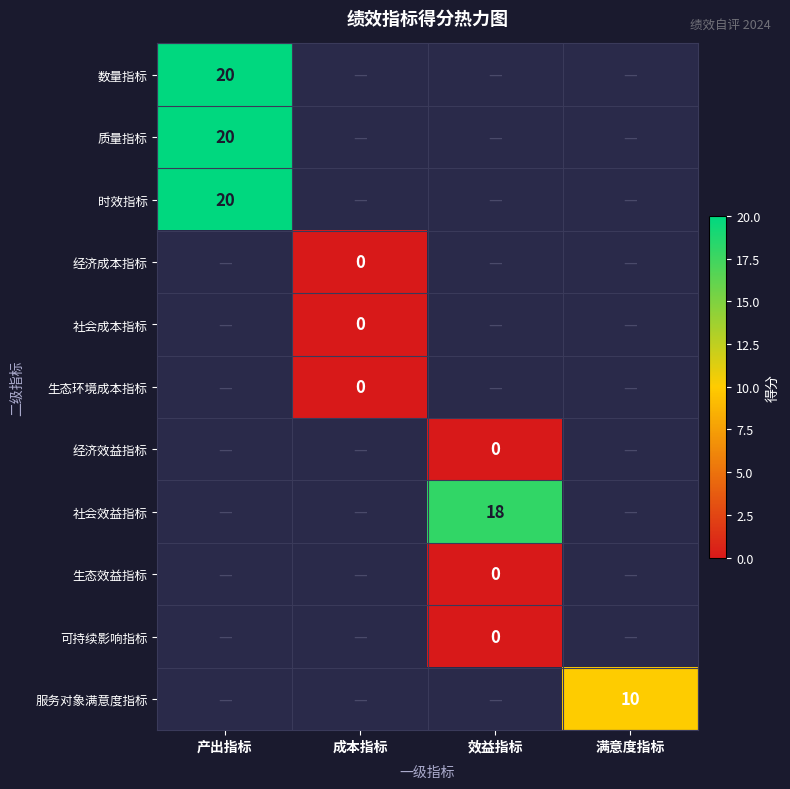

True or false: 数量指标 has a value of 12 at 产出指标.

False